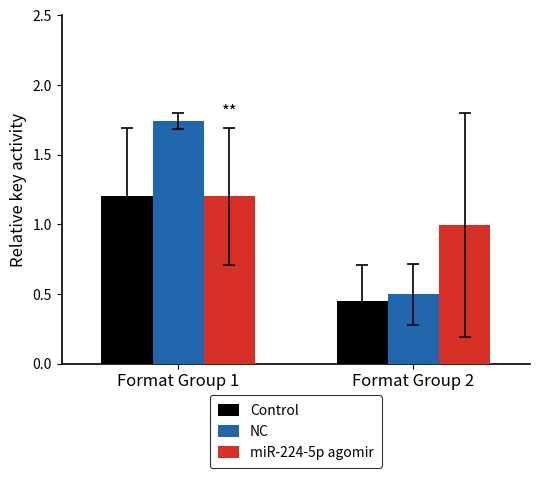

The miR-224-5p agomir series shows 1.2 at Format Group 1. True or false?

True